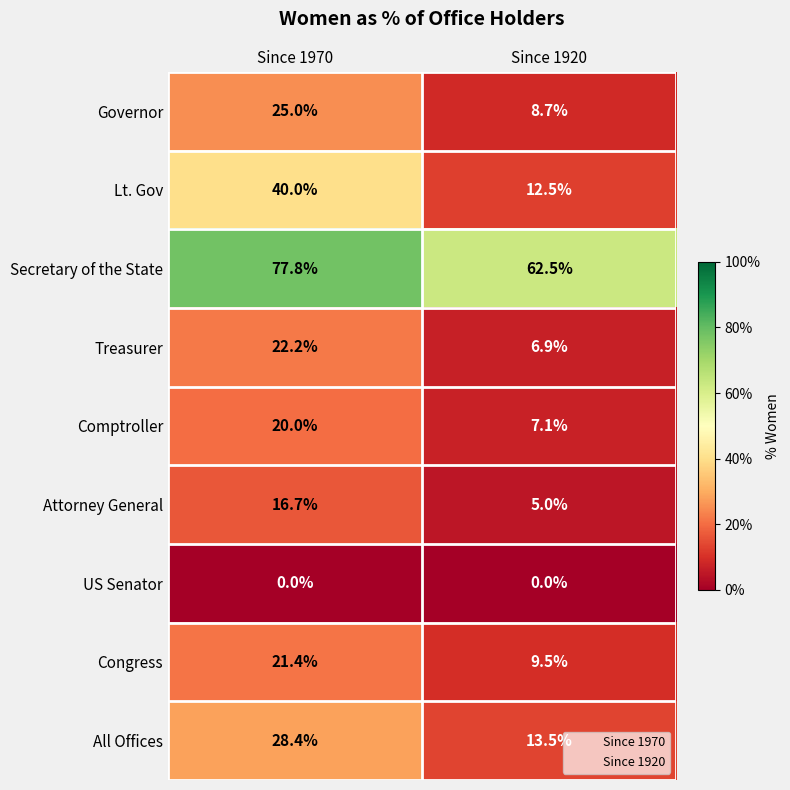

List the labels in order of Comptroller value, largest first.

Since 1970, Since 1920